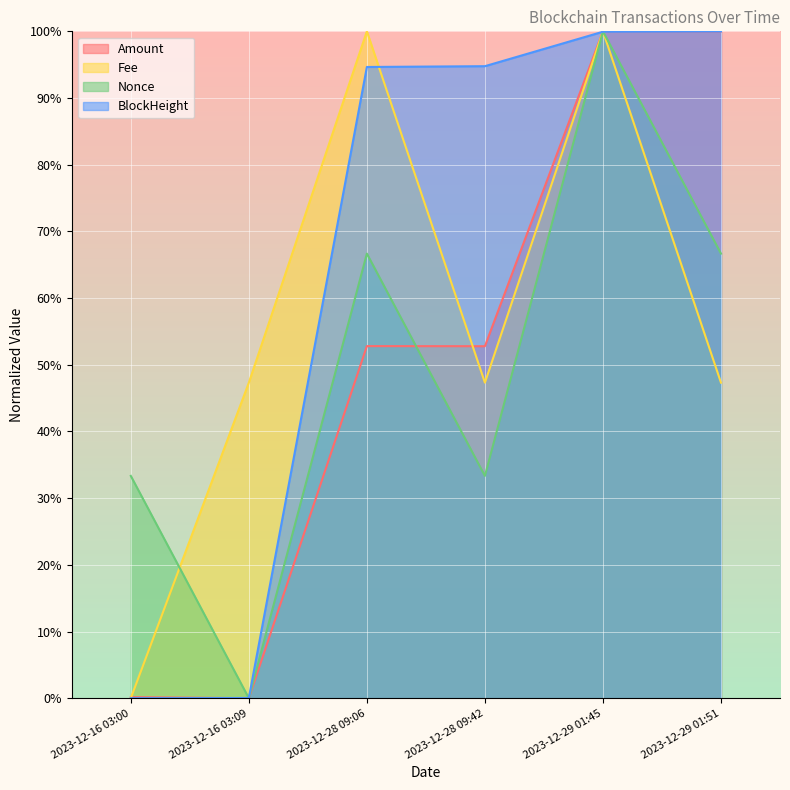

Between 2023-12-29 01:51 and 2023-12-16 03:09, which is larger?

2023-12-29 01:51